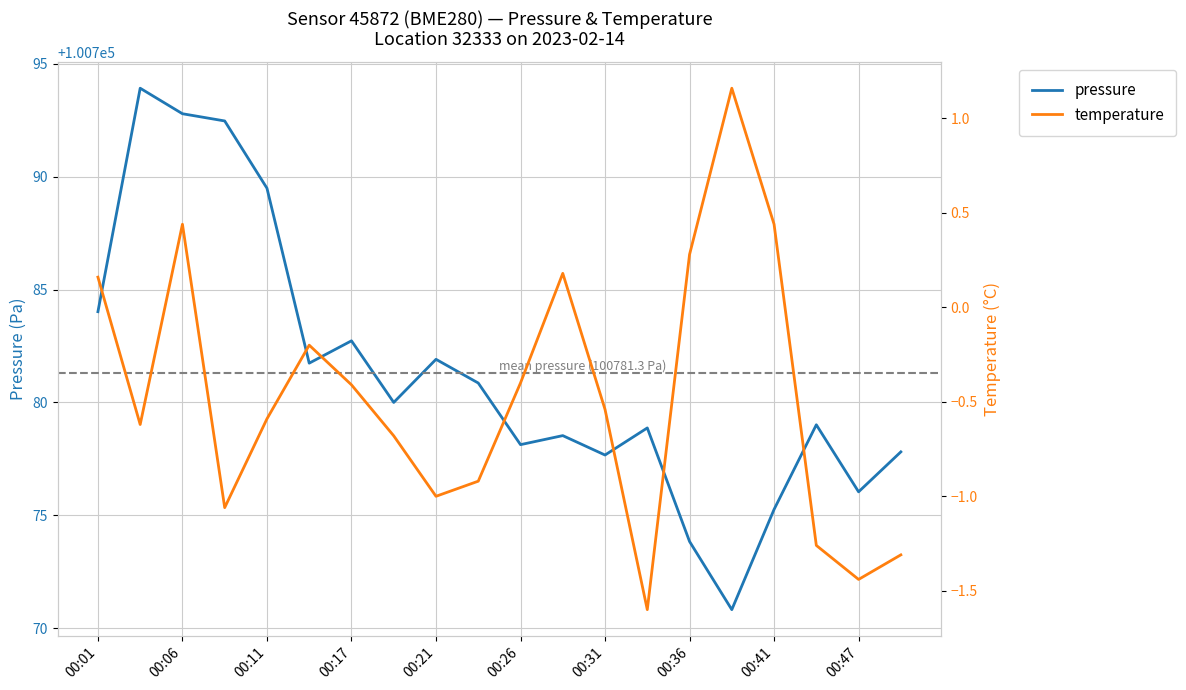

Reading left to right, transcribe all the data shown in this chart.

pressure: 100784.0	100793.9	100792.8	100792.5	100789.5	100781.7	100782.7	100780.0	100781.9	100780.9	100778.1	100778.5	100777.7	100778.9	100773.8	100770.8	100775.3	100779.0	100776.0	100777.8
temperature: 0.2	-0.6	0.4	-1.1	-0.6	-0.2	-0.4	-0.7	-1.0	-0.9	-0.4	0.2	-0.5	-1.6	0.3	1.2	0.4	-1.3	-1.4	-1.3